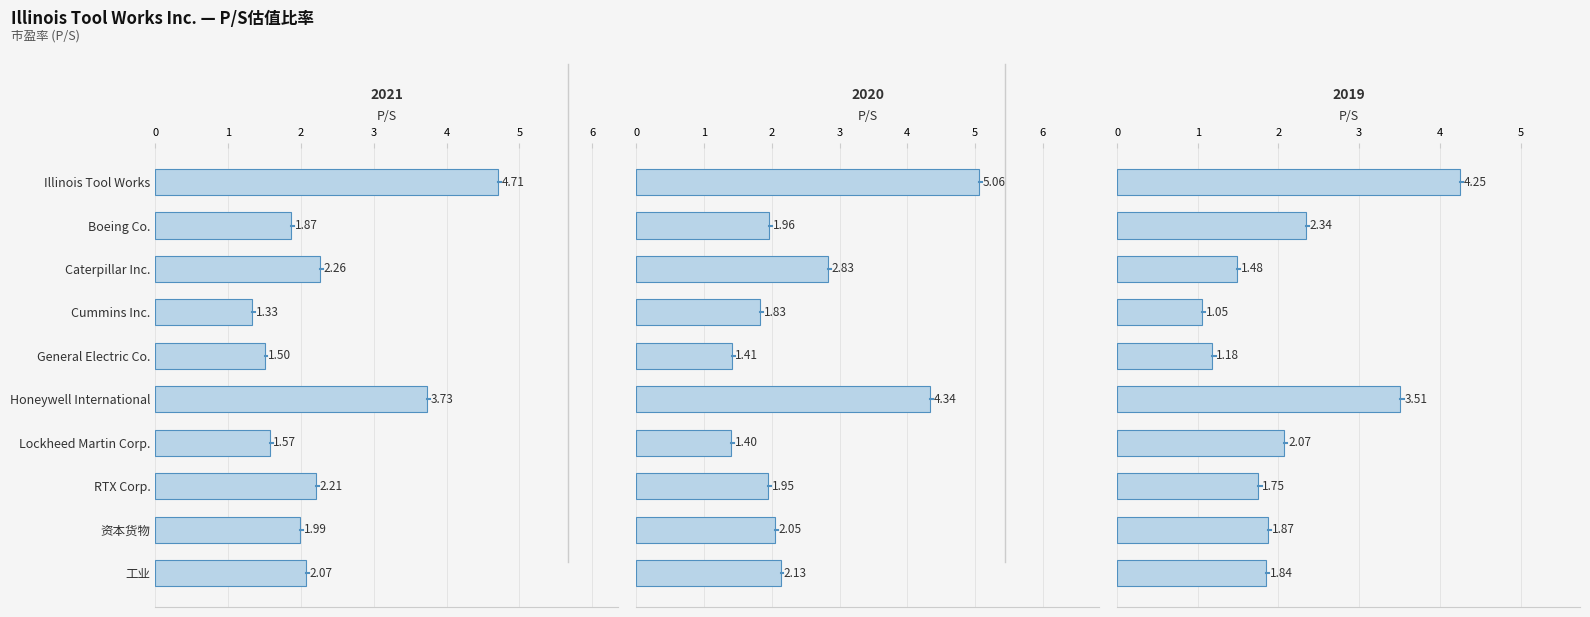

Reading right to left, transcribe all the data shown in this chart.

2021-12-31: 工业=2.1	资本货物=2.0	RTX Corp.=2.2	Lockheed Martin Corp.=1.6	Honeywell International=3.7	General Electric Co.=1.5	Cummins Inc.=1.3	Caterpillar Inc.=2.3	Boeing Co.=1.9	Illinois Tool Works=4.7
2020-12-31: 工业=2.1	资本货物=2.0	RTX Corp.=1.9	Lockheed Martin Corp.=1.4	Honeywell International=4.3	General Electric Co.=1.4	Cummins Inc.=1.8	Caterpillar Inc.=2.8	Boeing Co.=2.0	Illinois Tool Works=5.1
2019-12-31: 工业=1.8	资本货物=1.9	RTX Corp.=1.8	Lockheed Martin Corp.=2.1	Honeywell International=3.5	General Electric Co.=1.2	Cummins Inc.=1.1	Caterpillar Inc.=1.5	Boeing Co.=2.3	Illinois Tool Works=4.2